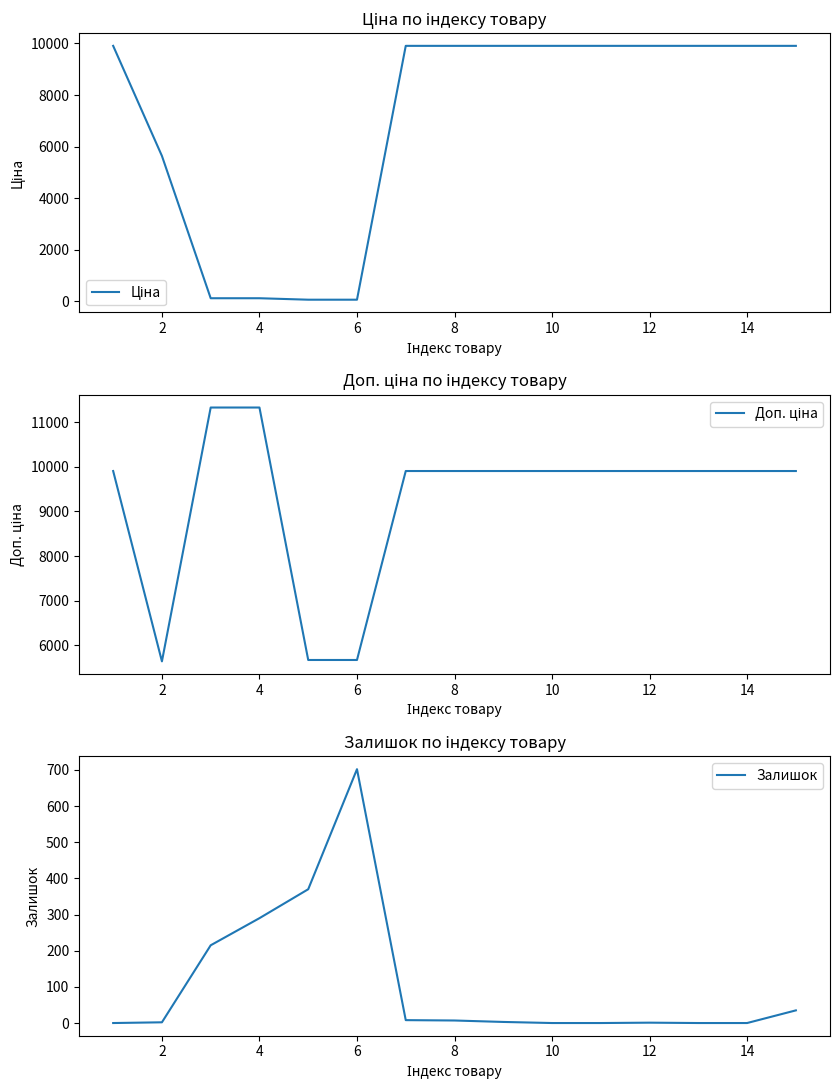

How many values in Залишок are above zero?

10